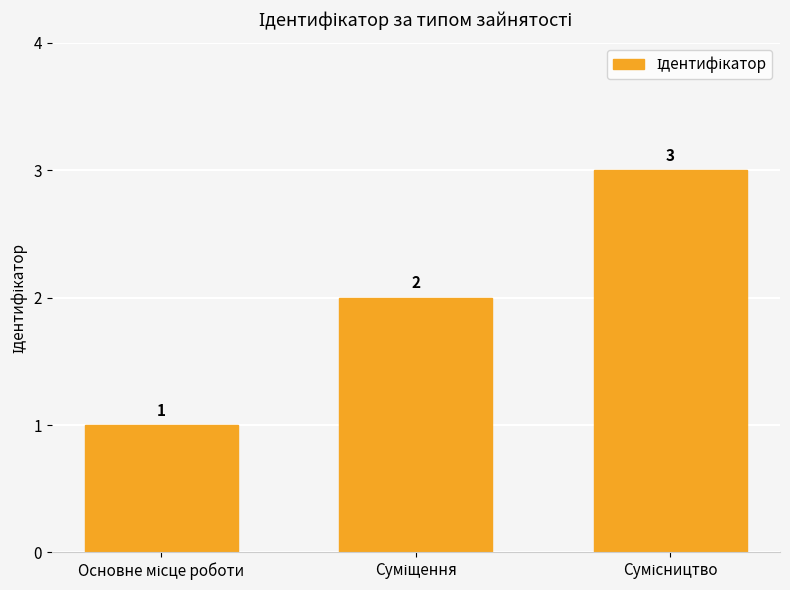

What is the maximum value shown in the chart?

3